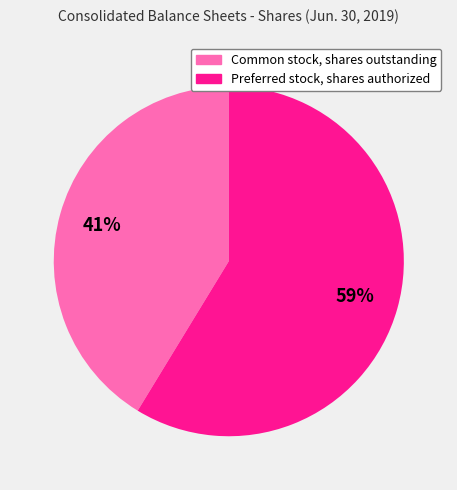

Does Common stock, shares outstanding account for over 50% of the chart?

No